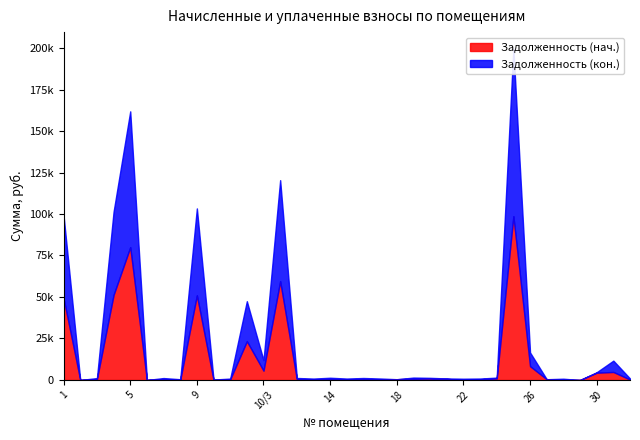

What position from the left is 23?

26